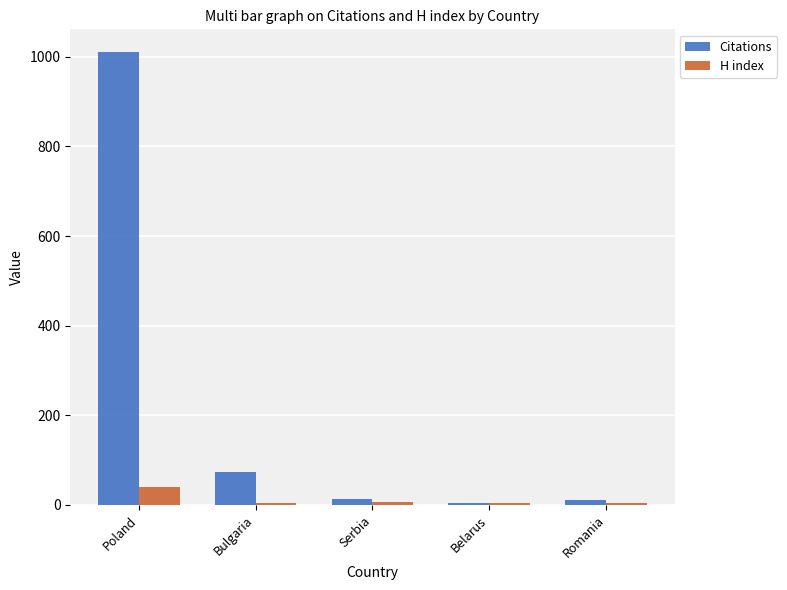

What is the sum of the H index values at Romania and Belarus?

7